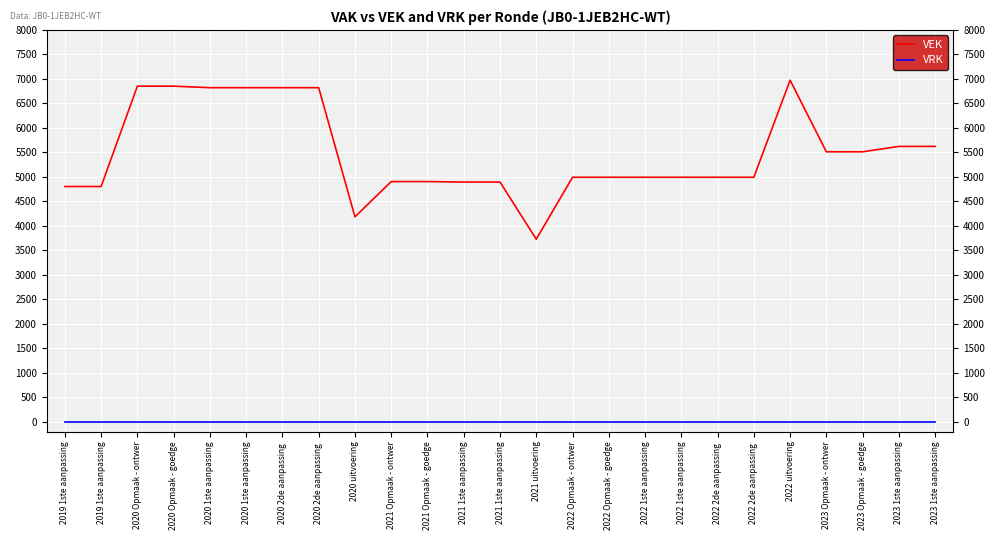

How many lines are shown in the chart?

2